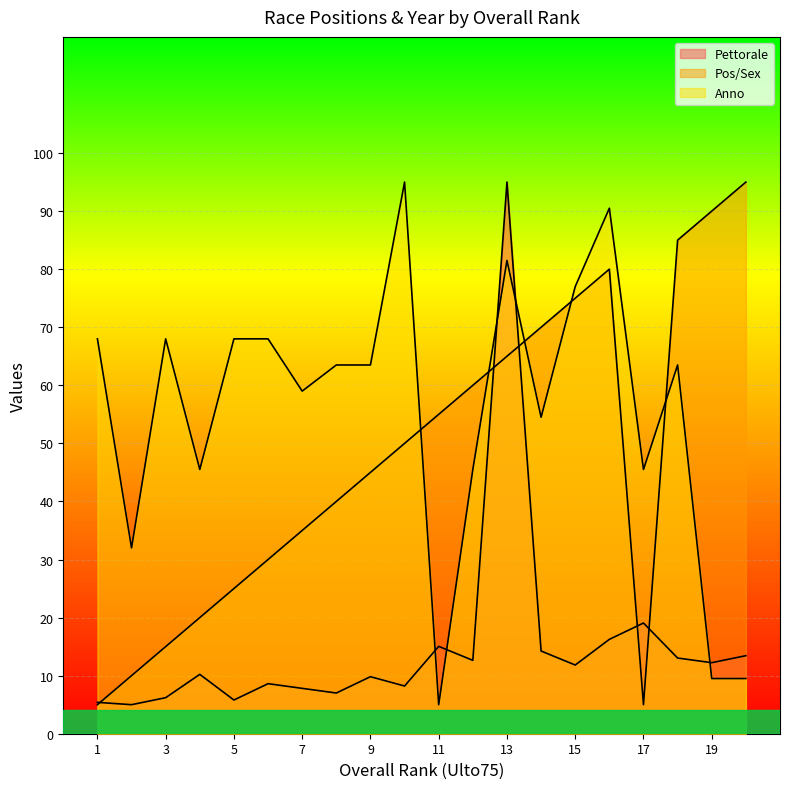

Reading left to right, list all the values displayed in this chart.

Pettorale: 1=10.8	2=10.0	3=12.4	4=20.4	5=11.6	6=17.2	7=15.6	8=14.0	9=19.6	10=16.4	11=30.1	12=25.3	13=190.0	14=28.5	15=23.7	16=32.5	17=38.1	18=26.1	19=24.5	20=26.9
Pos/Sex: 1=10.0	2=20.0	3=30.0	4=40.0	5=50.0	6=60.0	7=70.0	8=80.0	9=90.0	10=100.0	11=110.0	12=120.0	13=130.0	14=140.0	15=150.0	16=160.0	17=10.0	18=170.0	19=180.0	20=190.0
Anno: 1=136.0	2=64.0	3=136.0	4=91.0	5=136.0	6=136.0	7=118.0	8=127.0	9=127.0	10=190.0	11=10.0	12=91.0	13=163.0	14=109.0	15=154.0	16=181.0	17=91.0	18=127.0	19=19.0	20=19.0